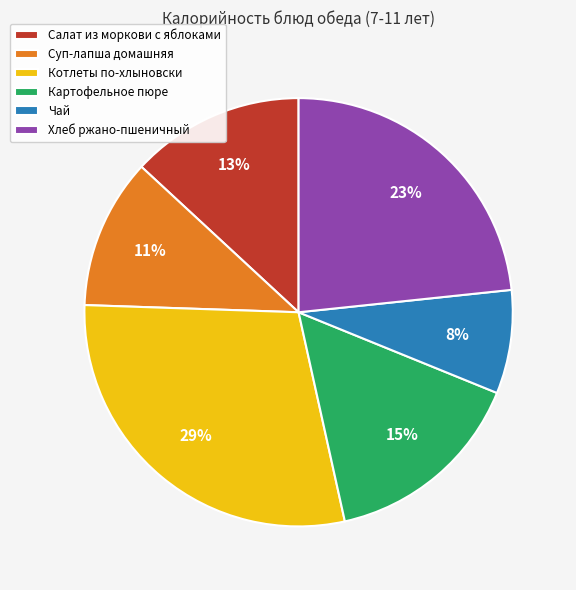

To the nearest percent, what is the average slice percentage?

17%